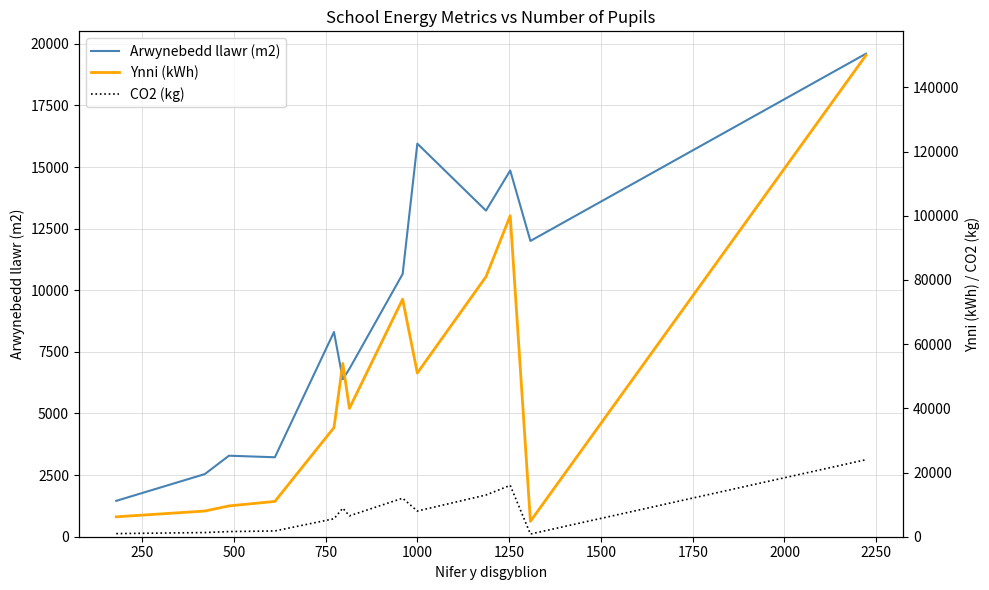

What is the lowest value of the CO2 (kg) series?

840.0